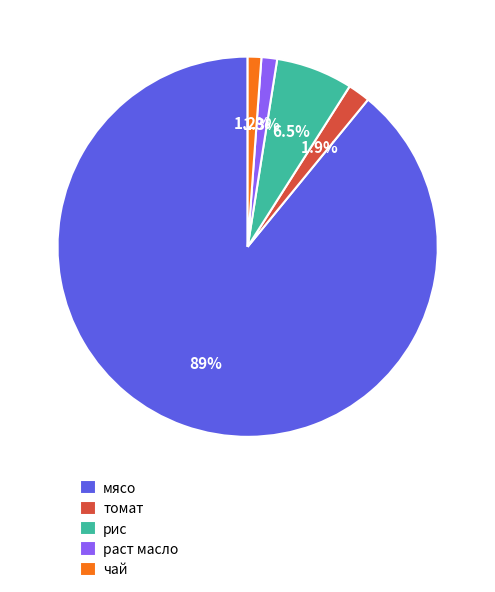

What percentage do рис and чай together represent?

7.7%